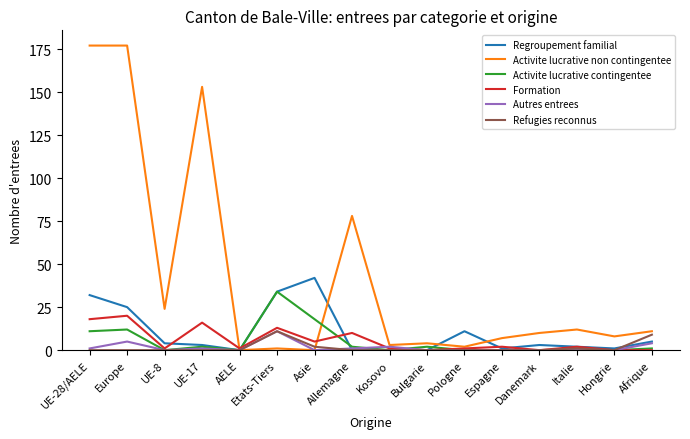

True or false: Regroupement familial has more than 0 points higher than both neighbors.

True